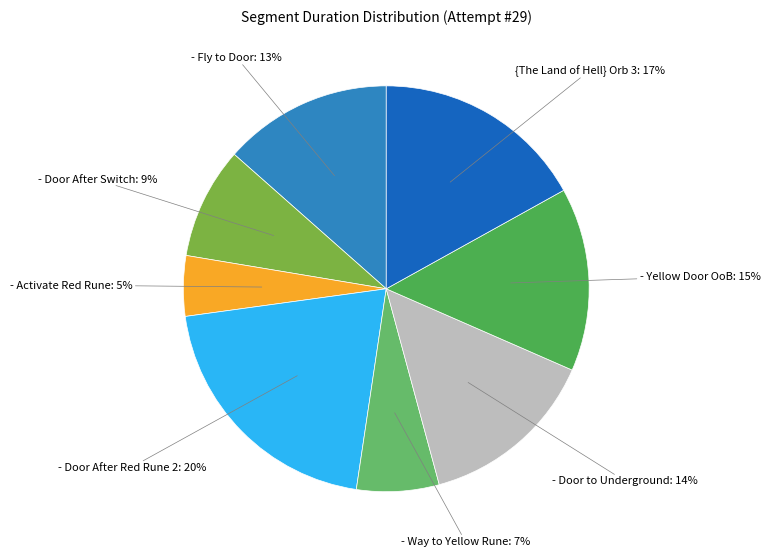

How many segments does this pie chart have?

8